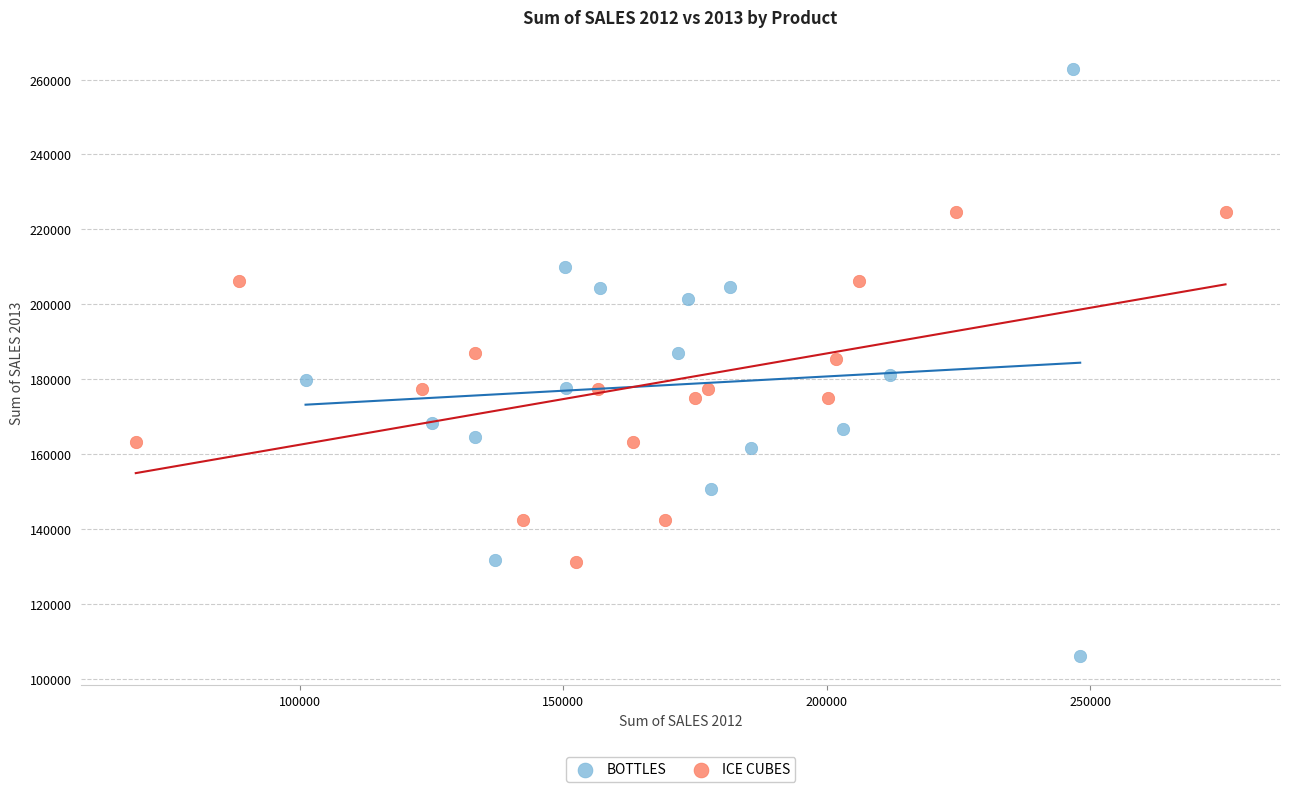

Which series reaches the maximum Y coordinate?

BOTTLES